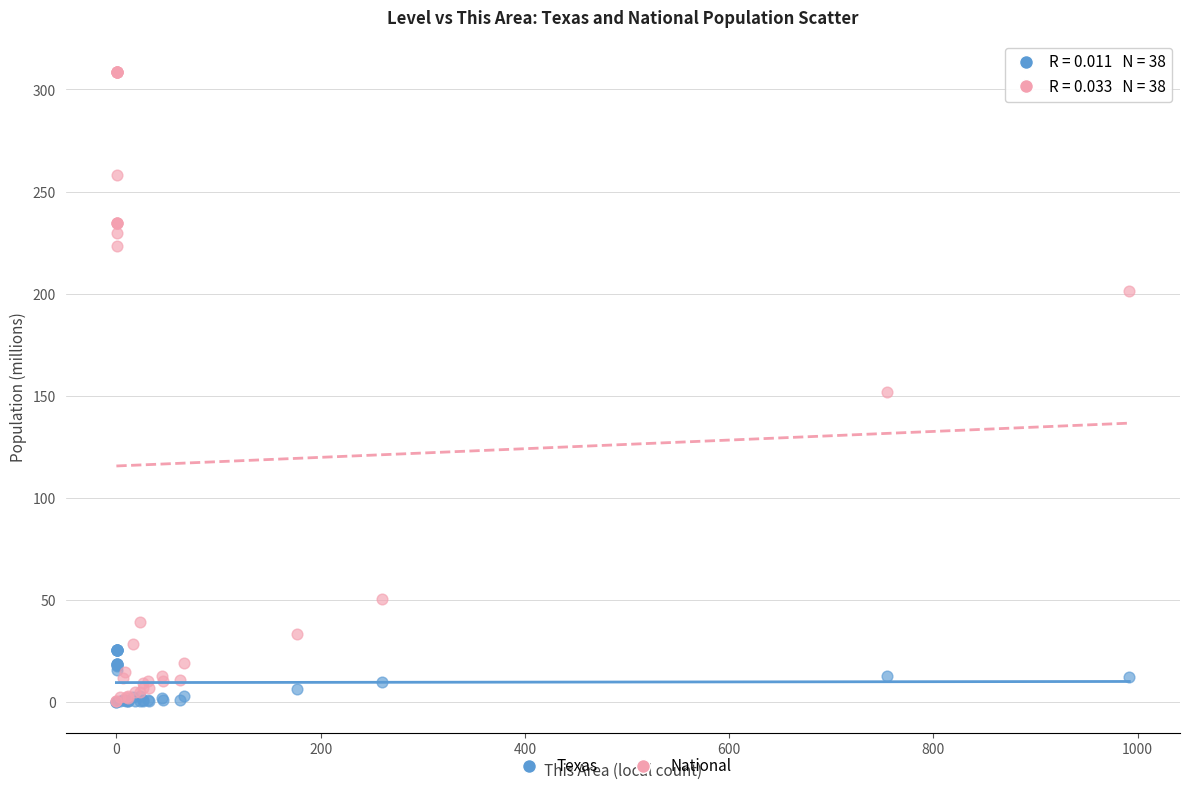

Which series reaches the maximum Y coordinate?

National